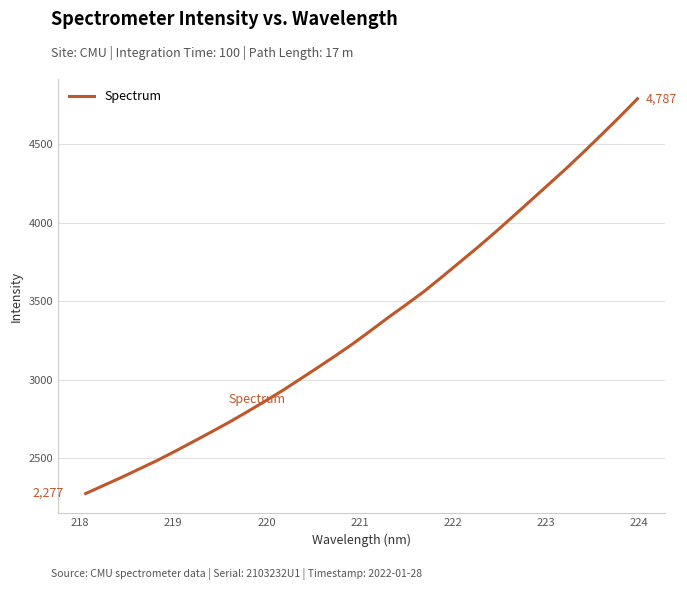

What is the minimum value shown in the chart?

2276.8